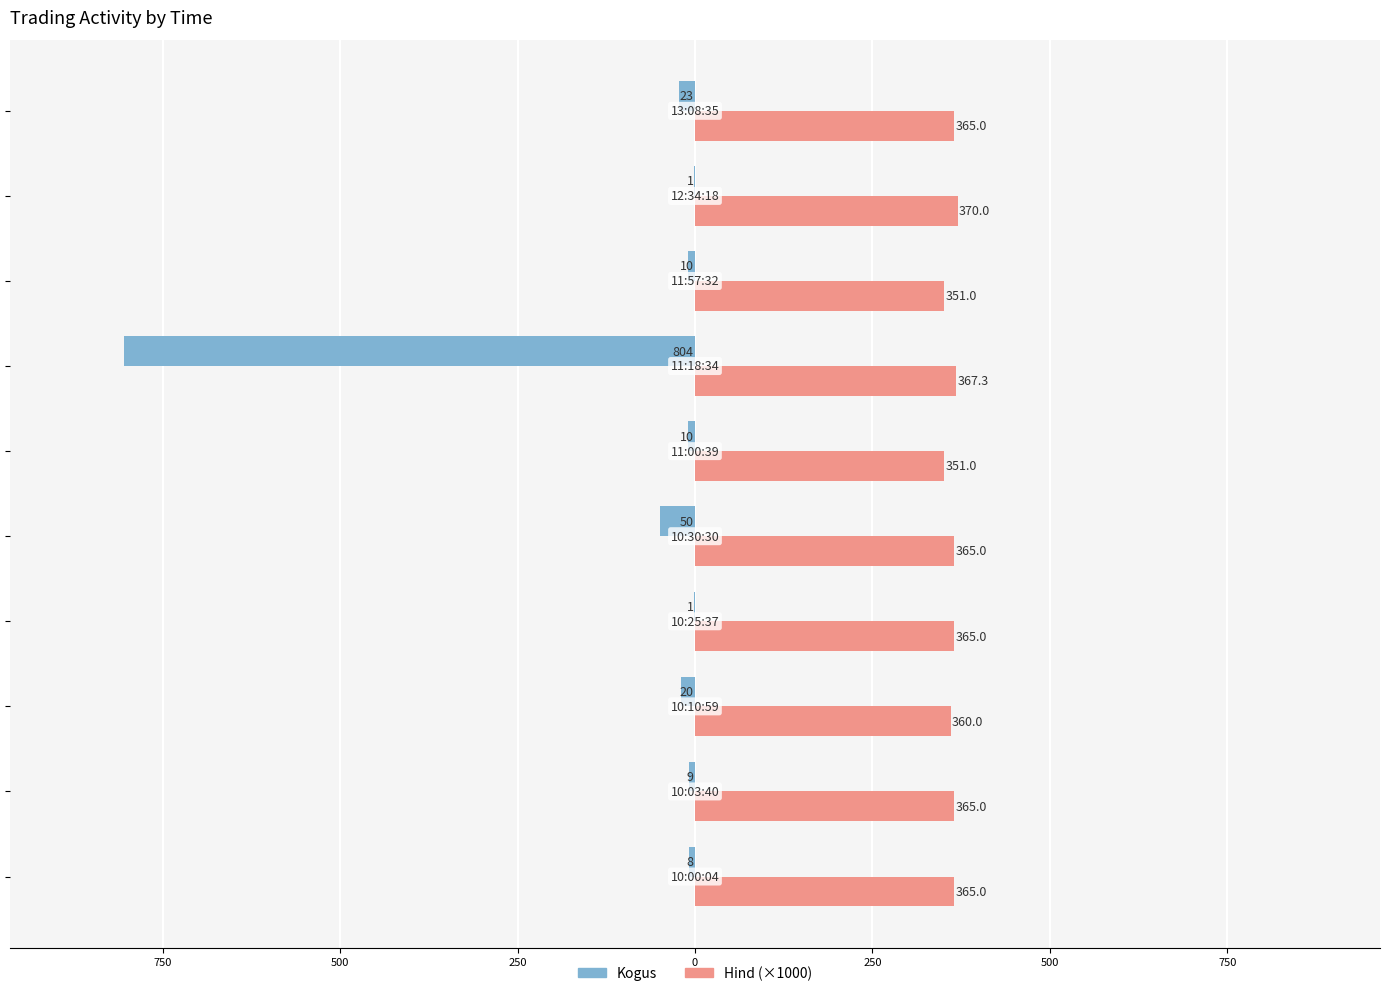

What are all the series names shown in the legend?

Kogus, Hind (×1000)